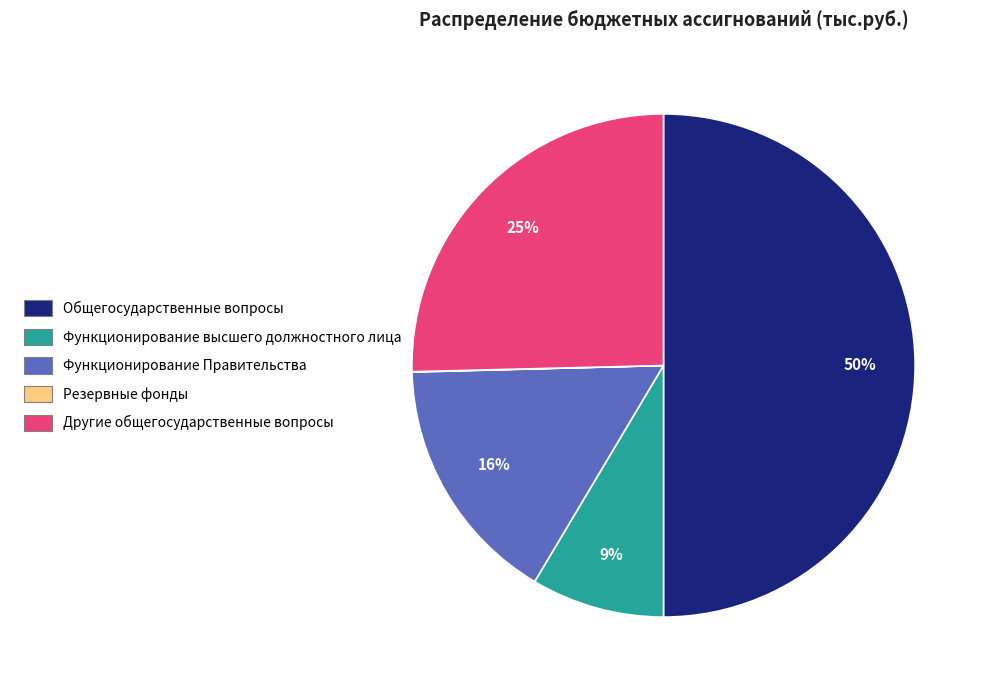

Does Другие общегосударственные вопросы represent more than half of the total?

No